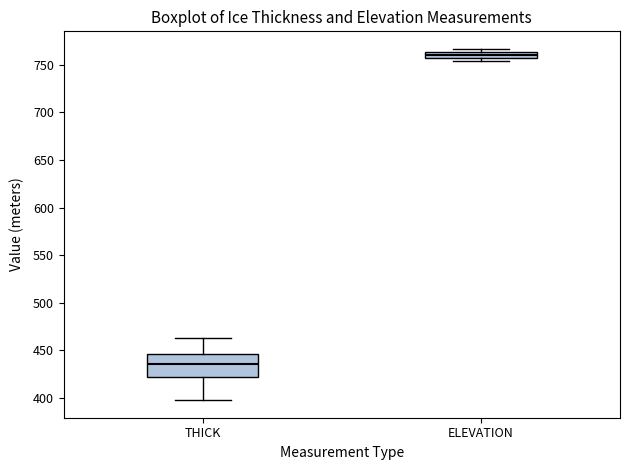

Which box has the lowest median line?

THICK